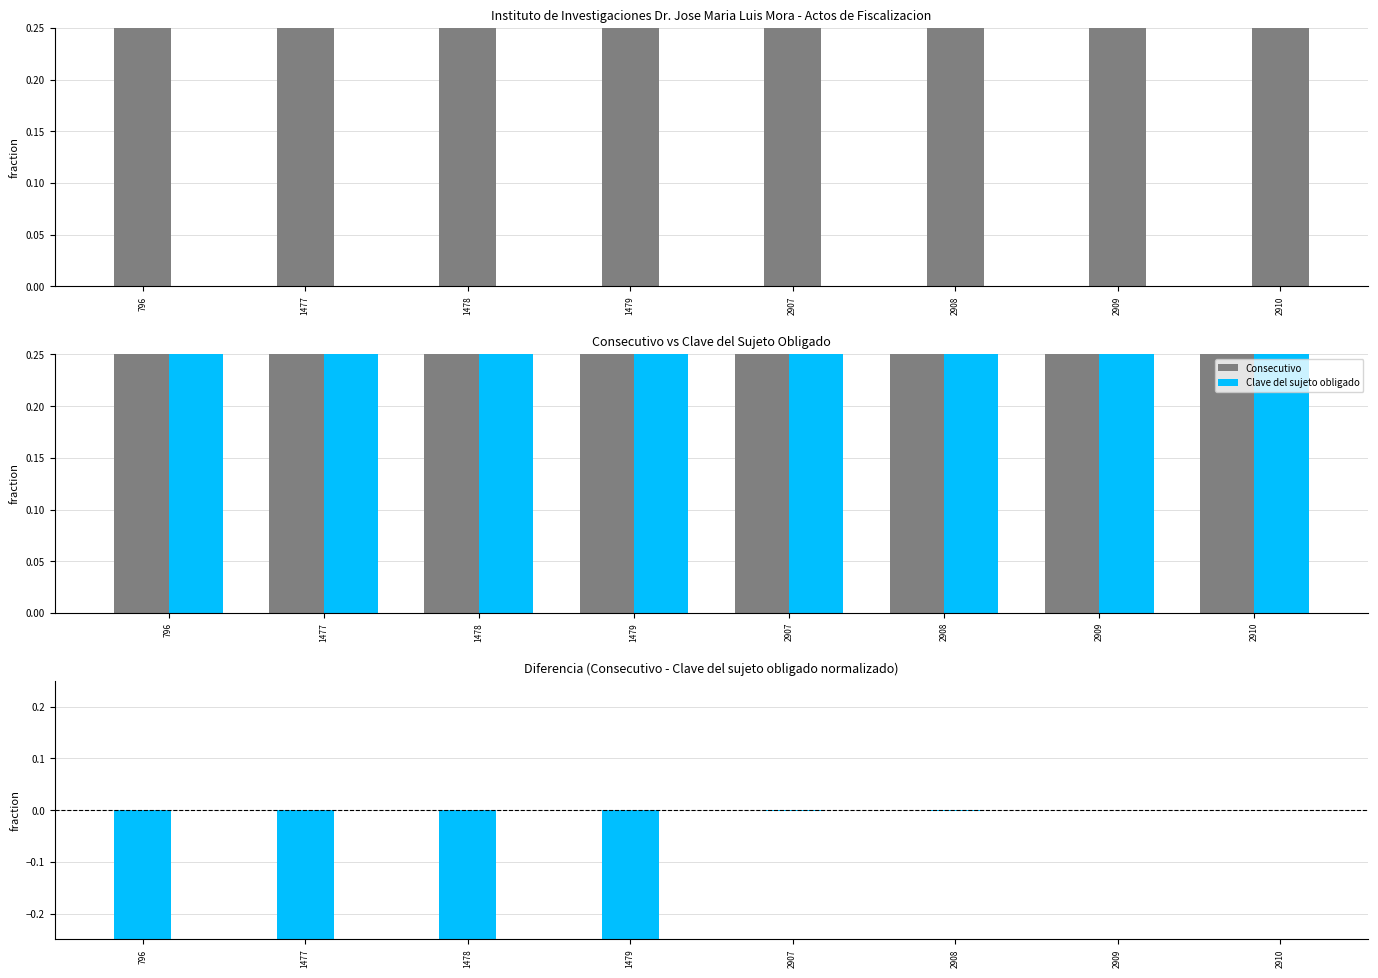

What is the total value across all series at 2907?

2.0